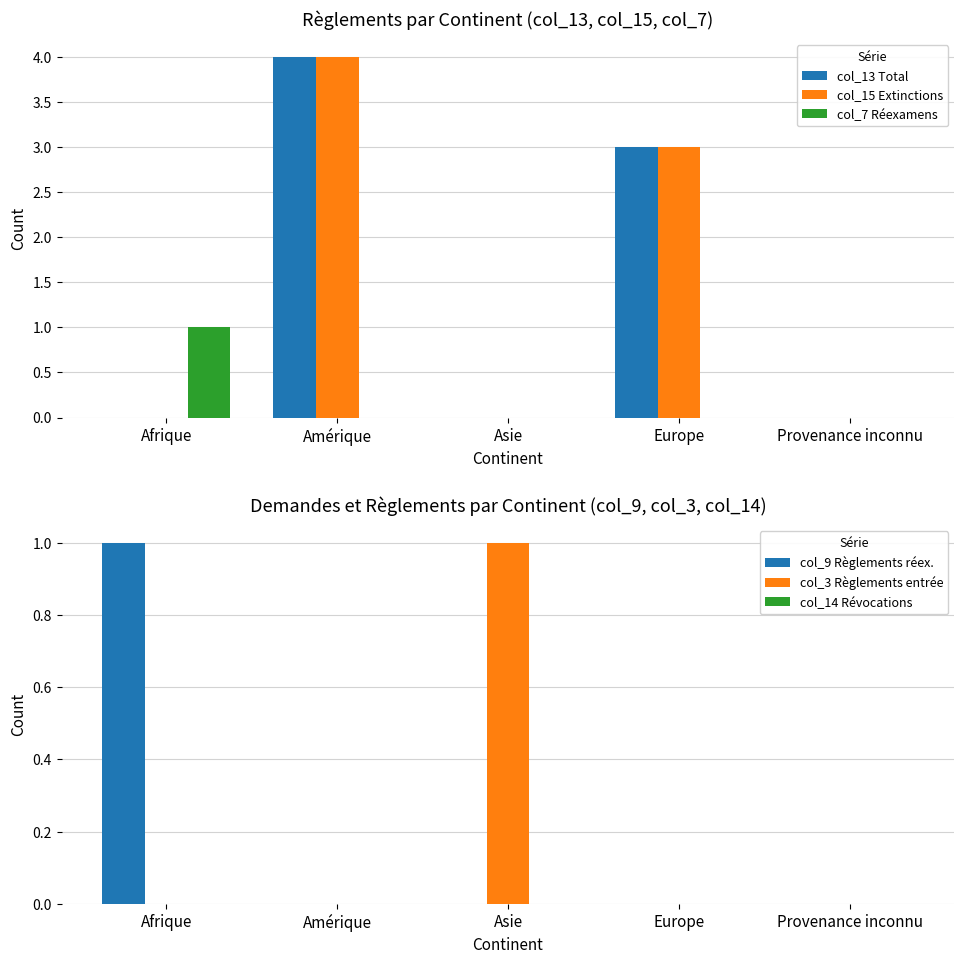

How many values in col_3 Règlements entrée are above zero?

1